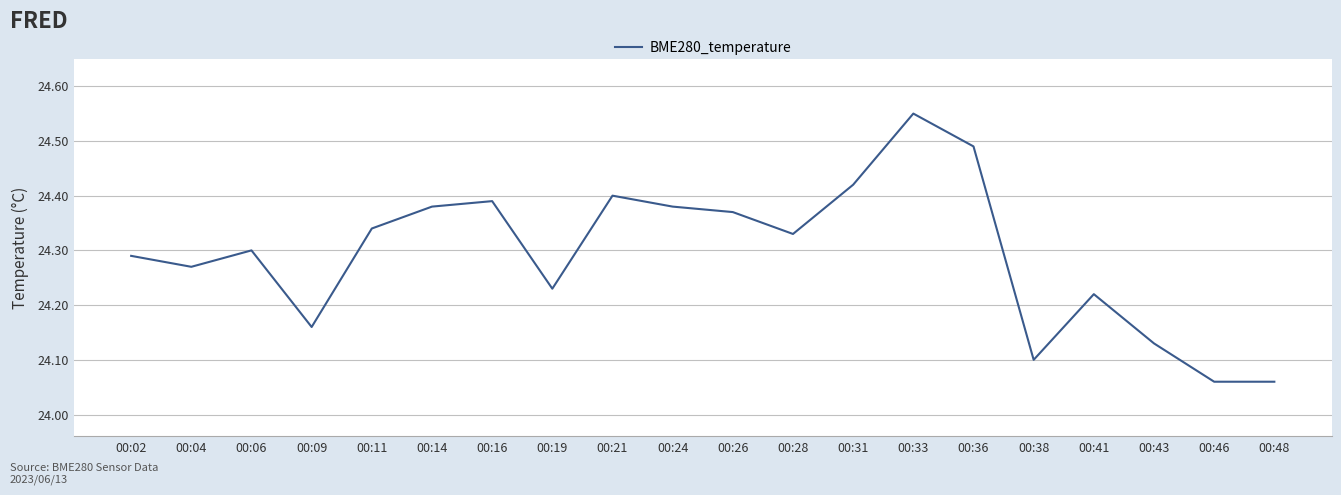

The value at 00:21 is 24.4. True or false?

True